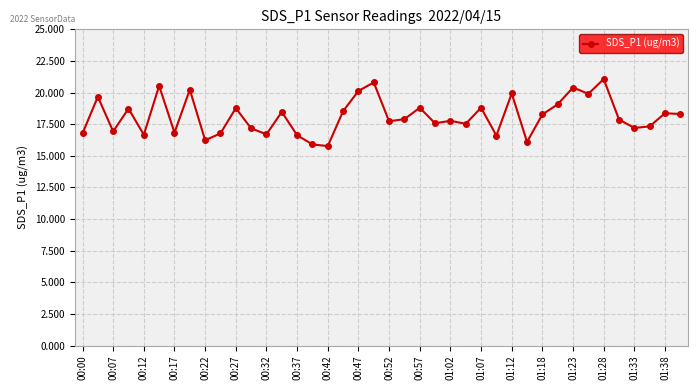

What is the value of the 40th point from the left?

18.3